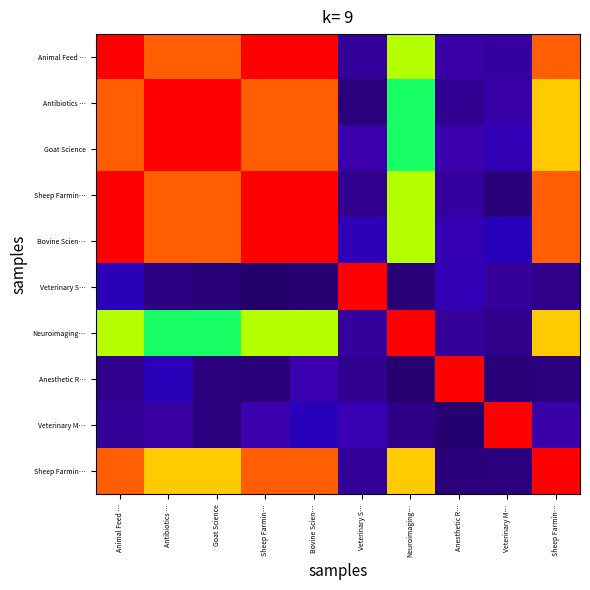

At which category is the sum across all series the highest?

Animal Feed …